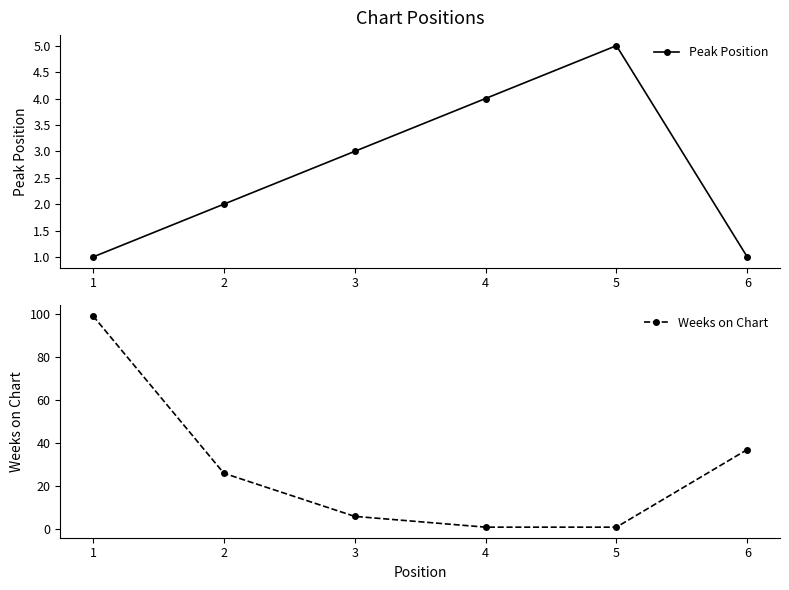

Between 3 and 5, which series saw the biggest shift?

Weeks on Chart